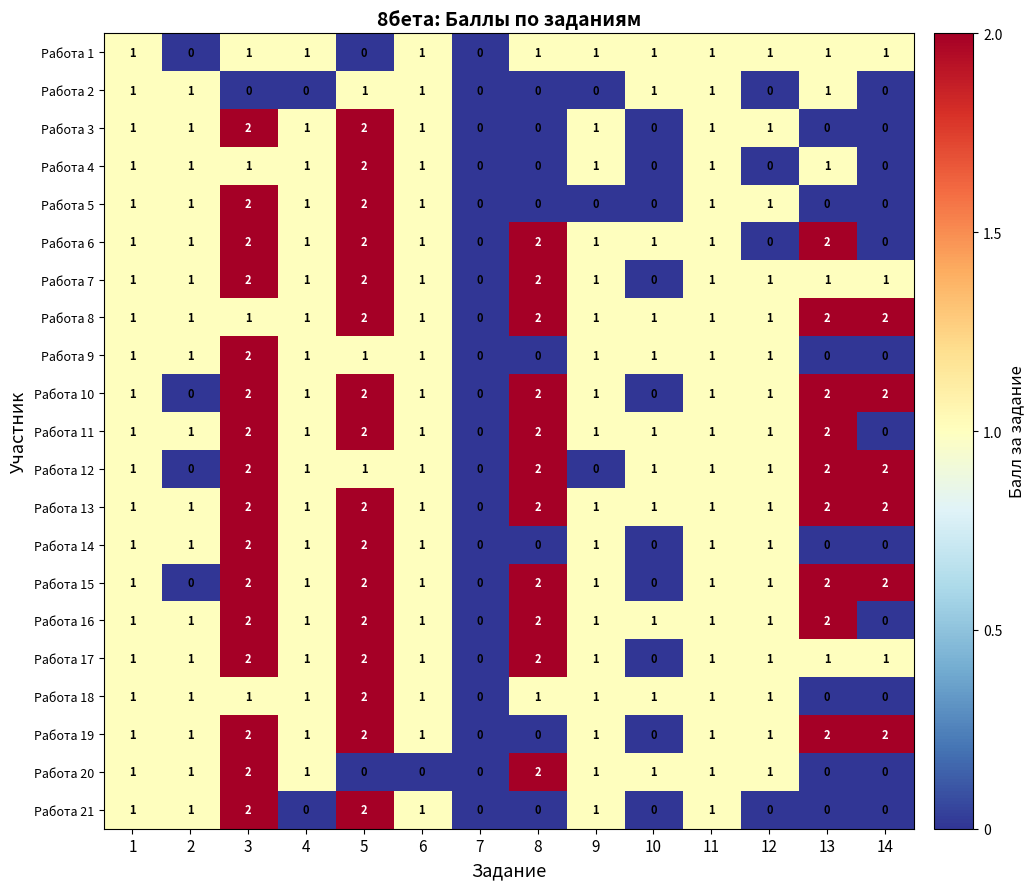

What is the total value across all series at 12?

17